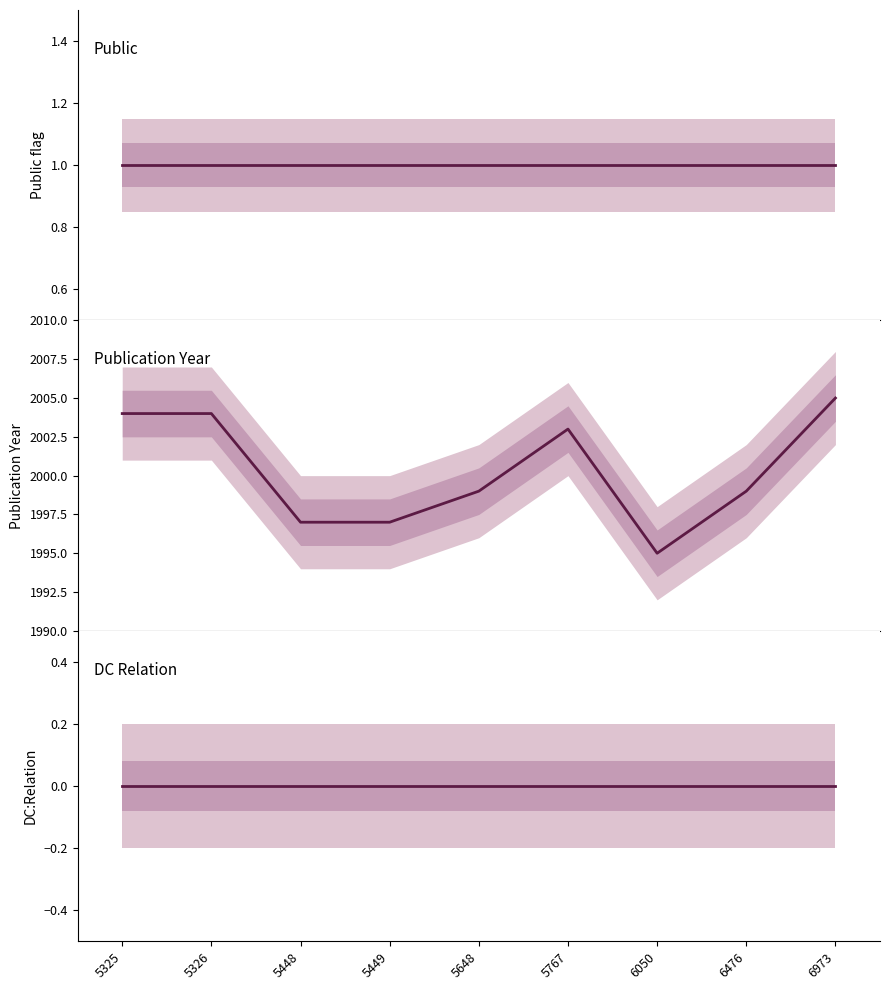

Is this an area chart (filled region under the line)?

No